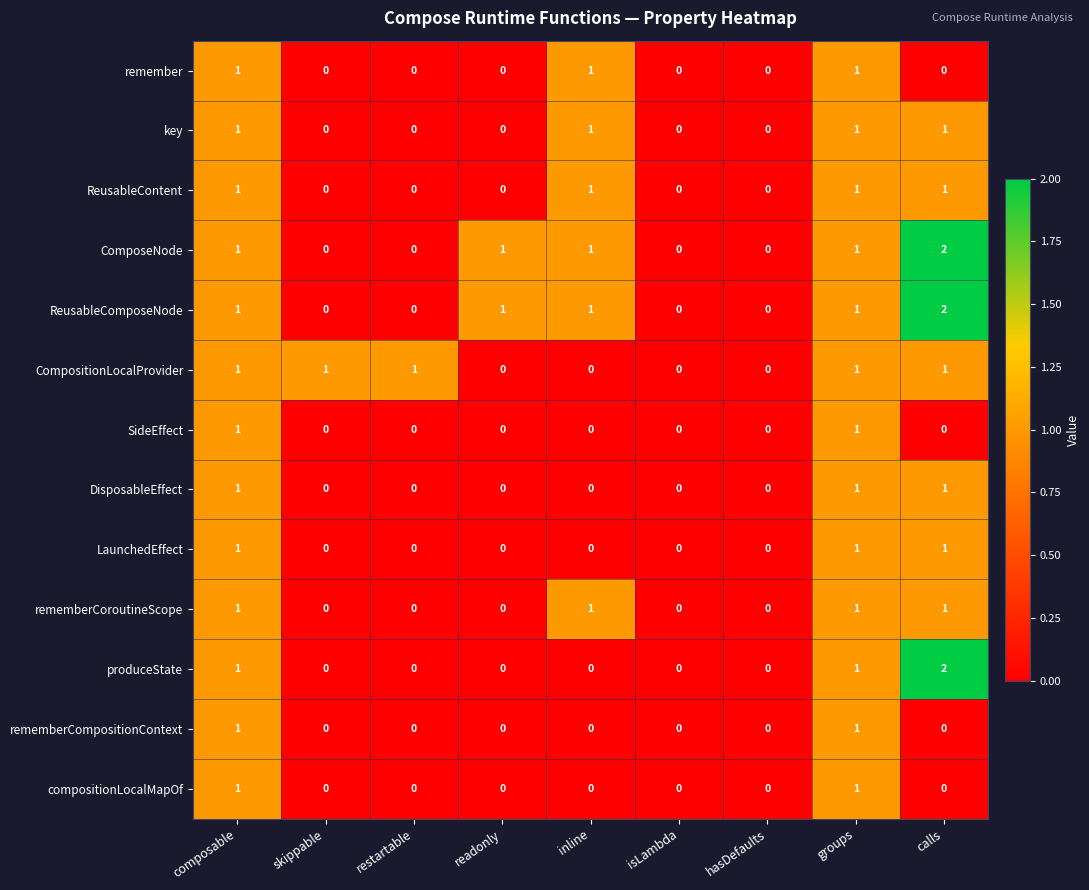

What is the total value across all series at inline?

6